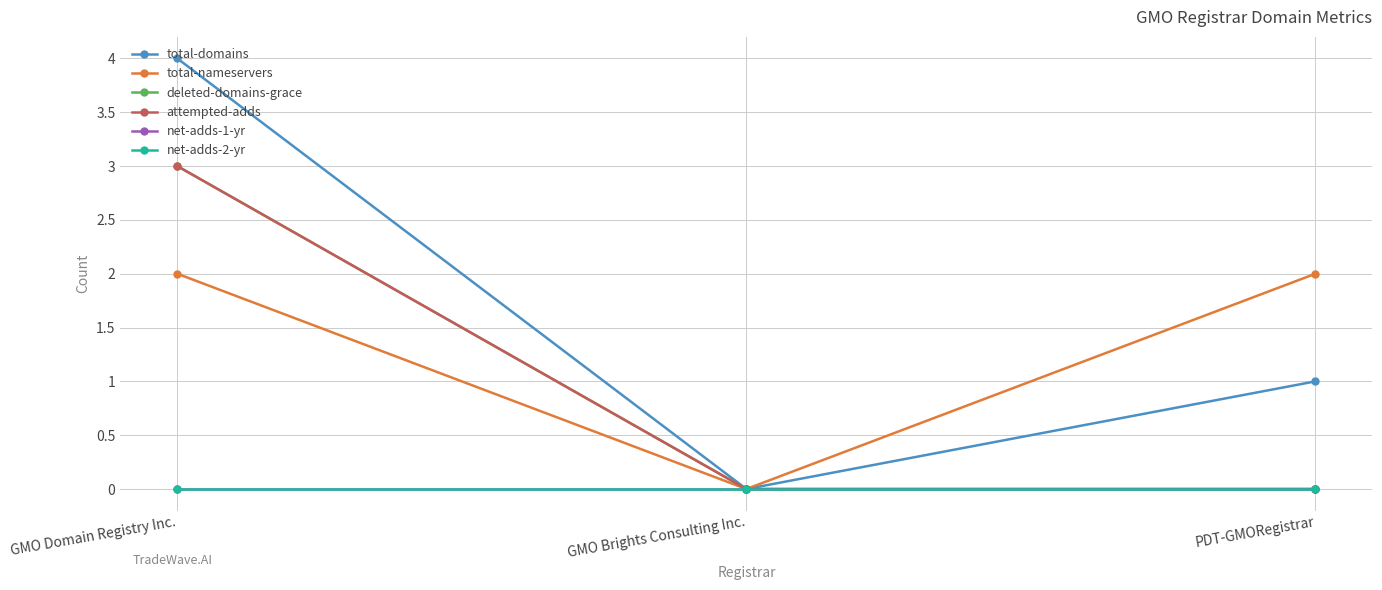

Between PDT-GMORegistrar and GMO Domain Registry Inc., which is larger?

GMO Domain Registry Inc.